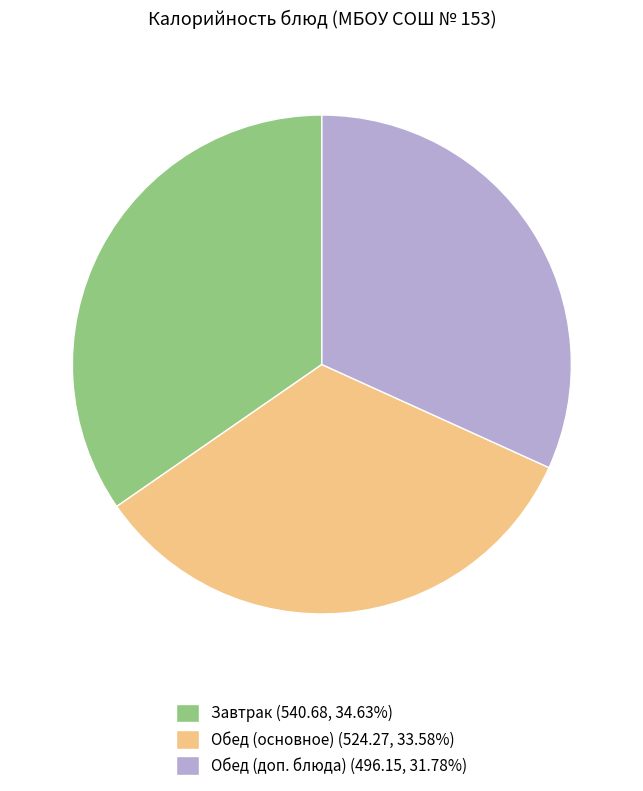

How many slices are in this pie chart?

3